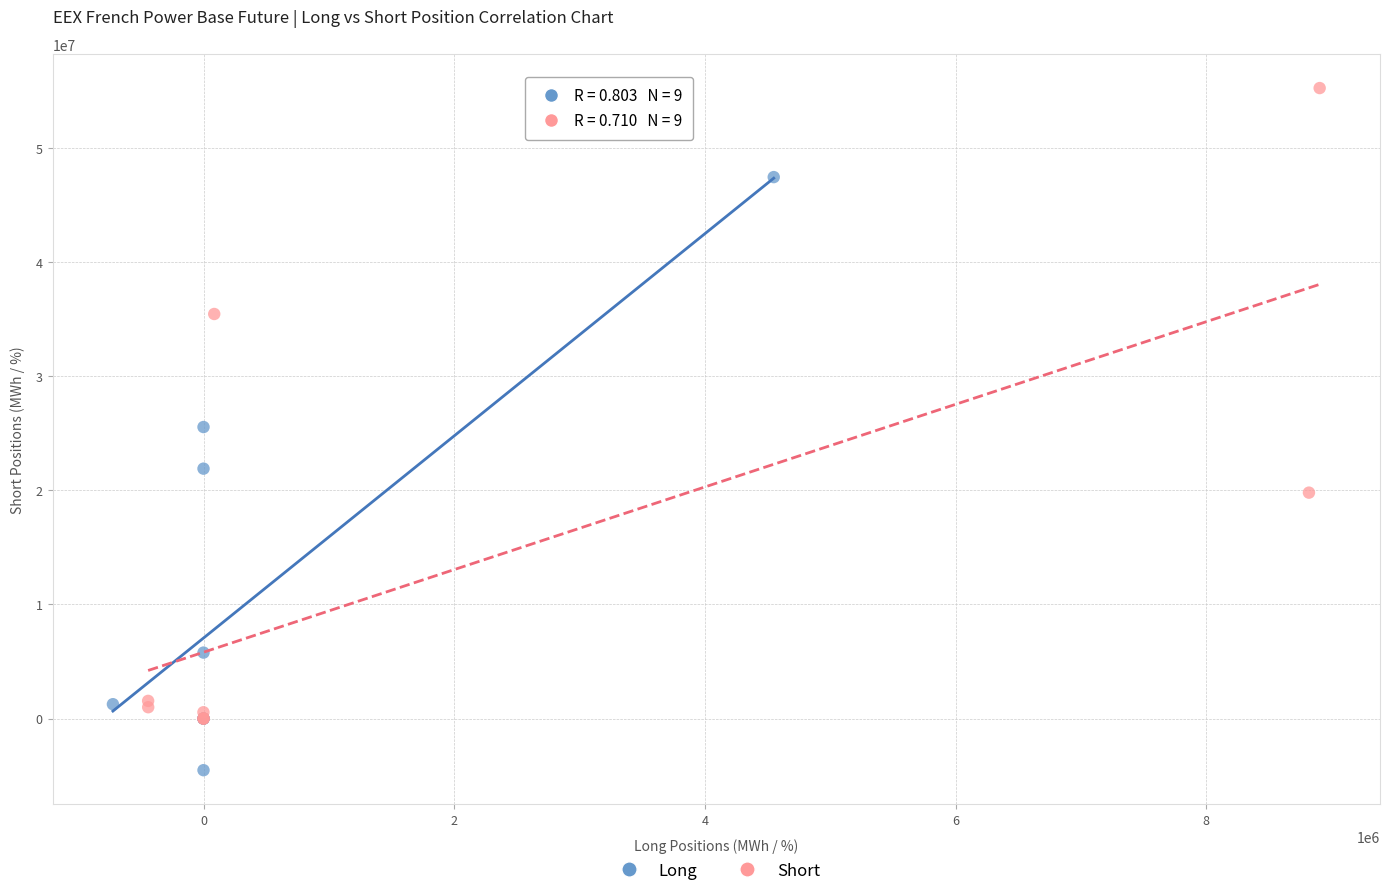

What are all the series names shown in the legend?

Long, Short